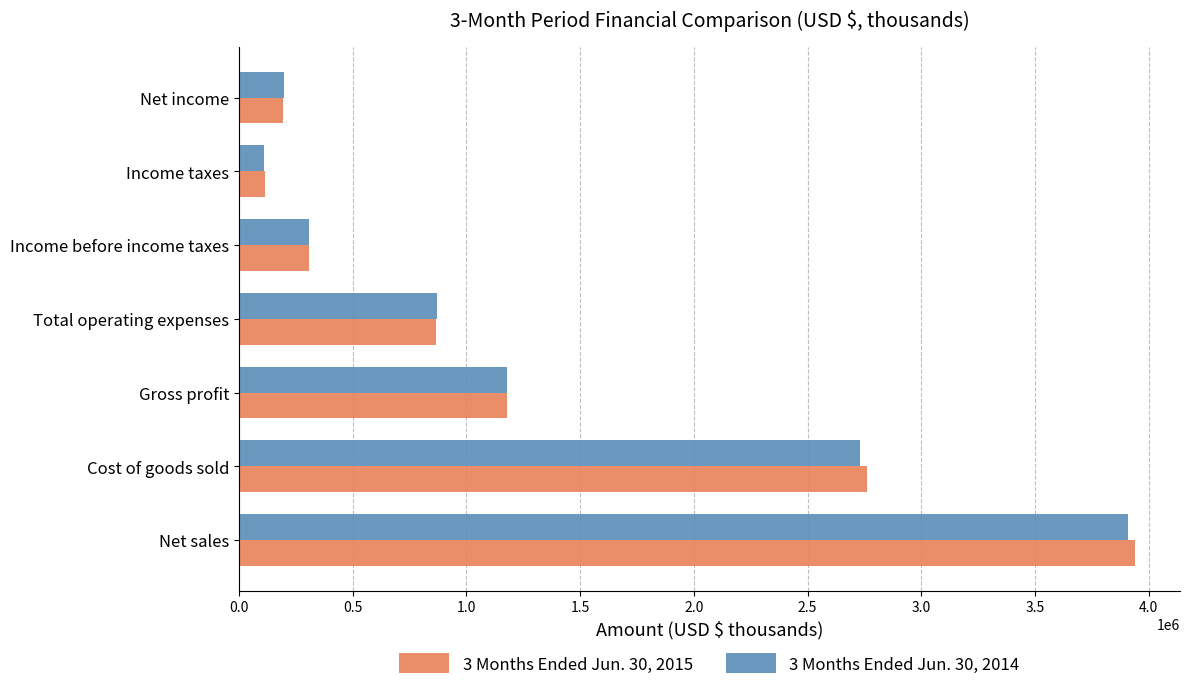

Rank the series by their average value, from lowest to highest.

3 Months Ended Jun. 30, 2014, 3 Months Ended Jun. 30, 2015